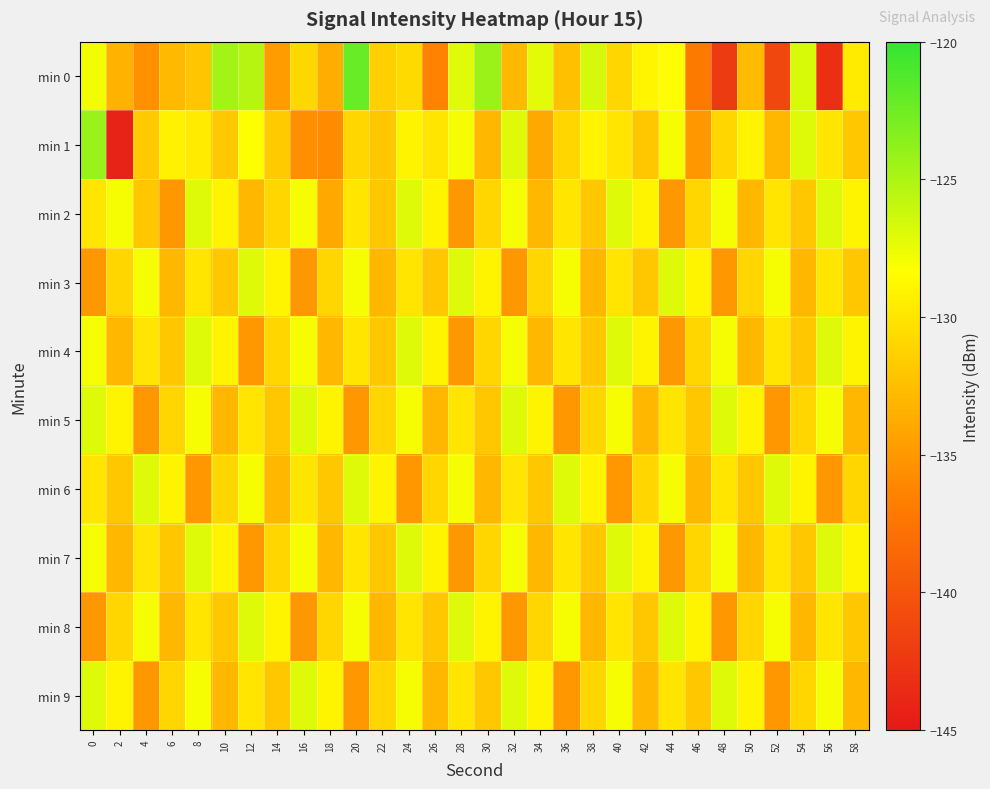

Which series has the largest total across all categories?

min 4